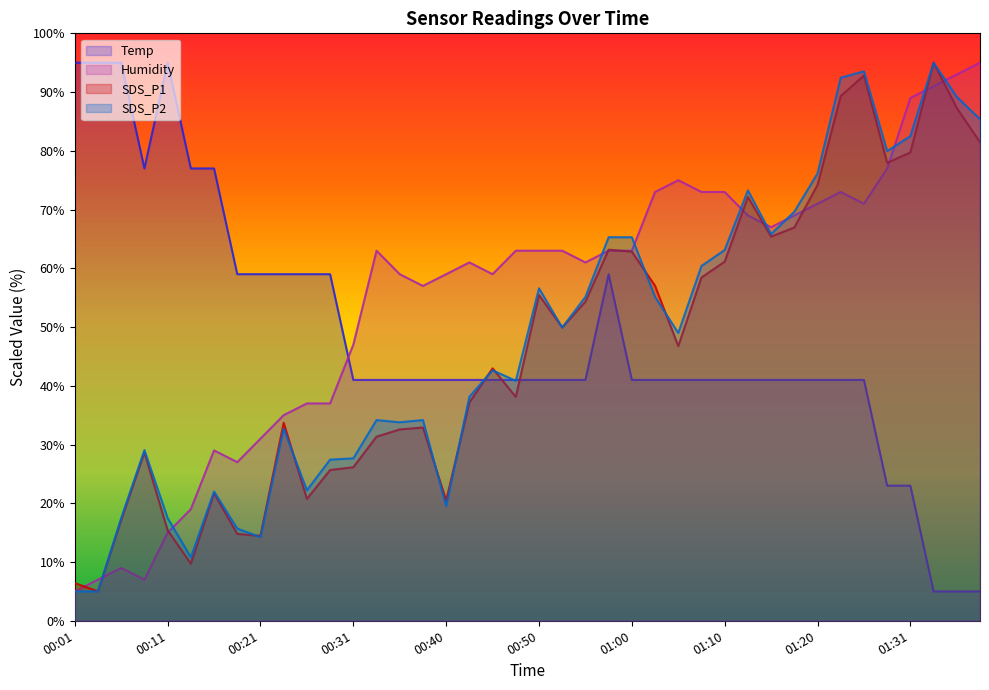

How many data points in SDS_P1 are less than 46?

20